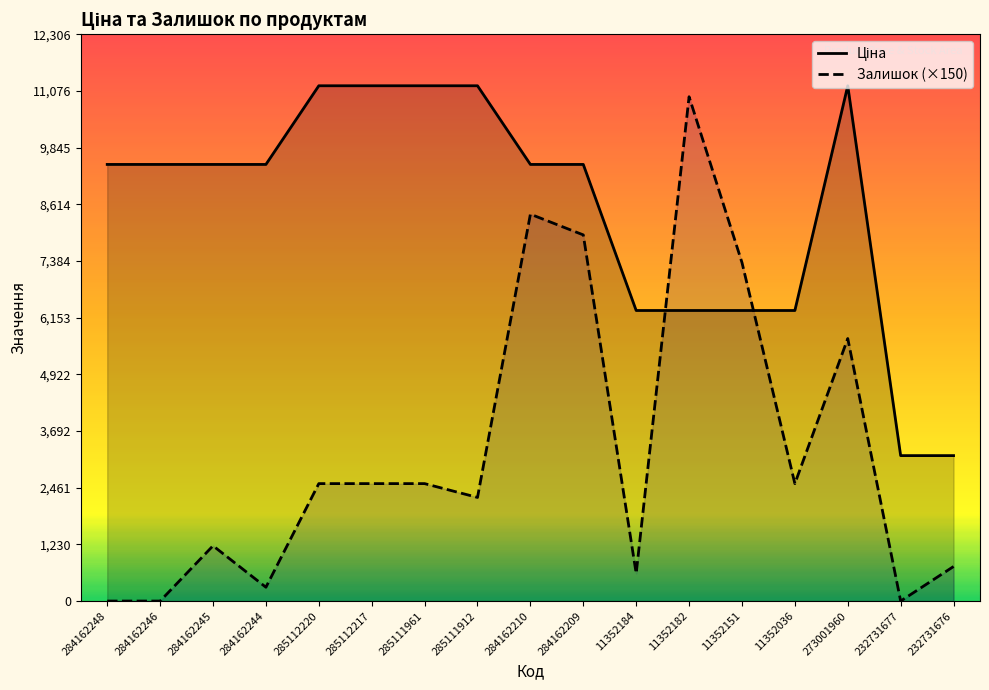

The value of Залишок (×150) at 284162244 is 505.9. True or false?

False